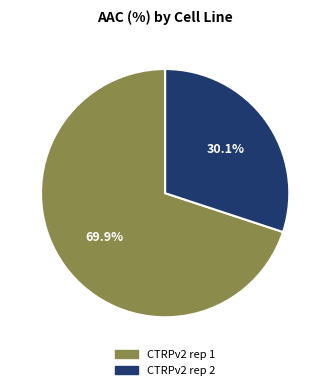

To the nearest percent, what is the combined percentage of CTRPv2 rep 1 and CTRPv2 rep 2?

100%